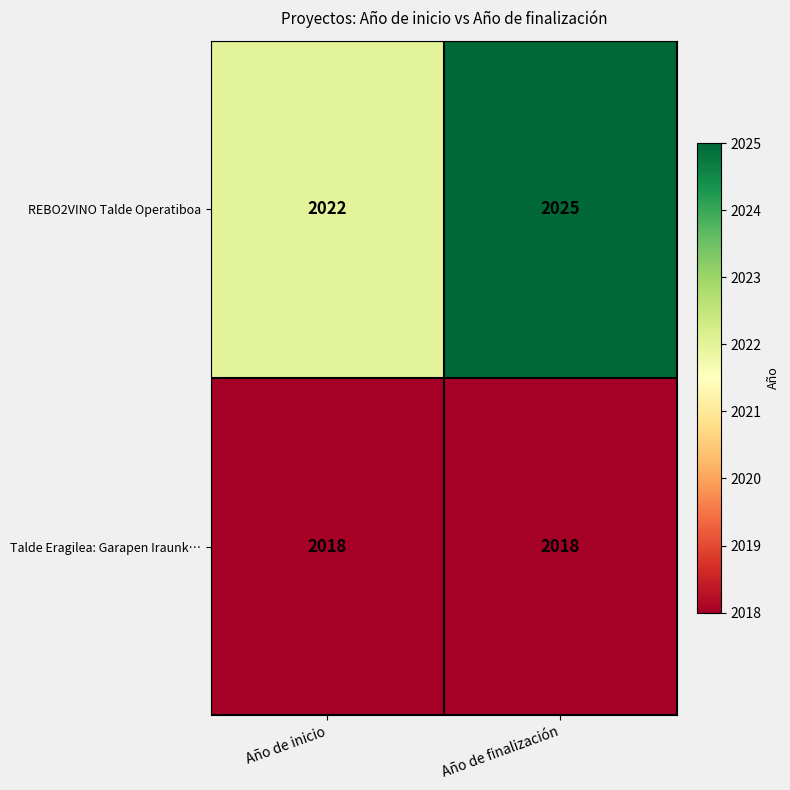

The Talde Eragilea: Garapen Iraunk… series shows 2018 at Año de finalización. True or false?

True